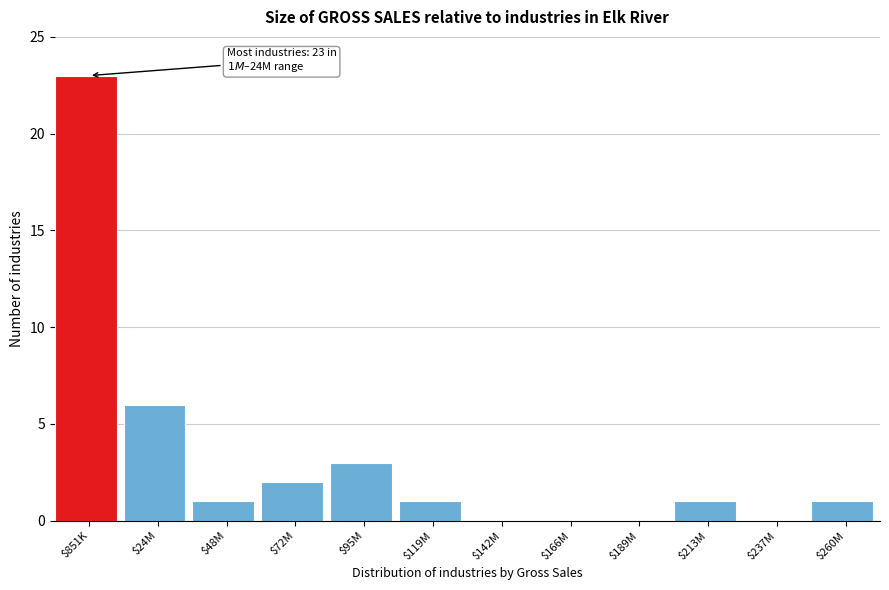

The value at $260M is 2. True or false?

False